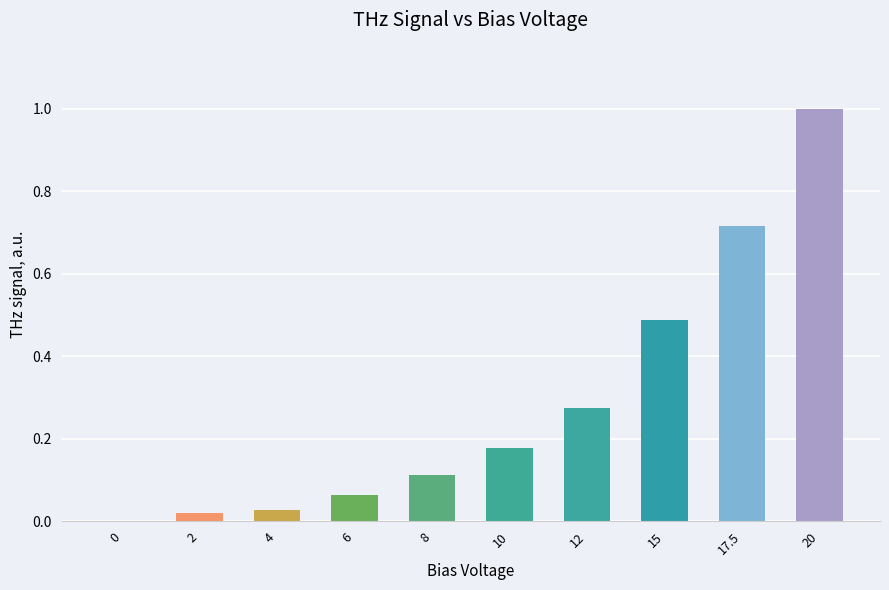

The value at 15 is 0.5. True or false?

True